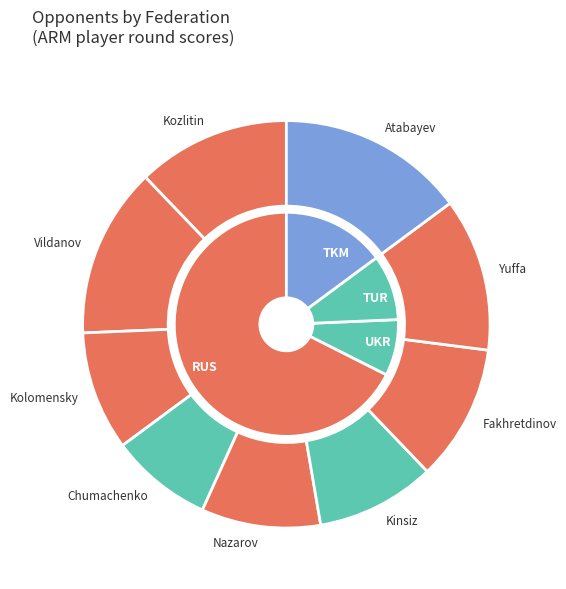

Is TUR the majority of the pie?

No